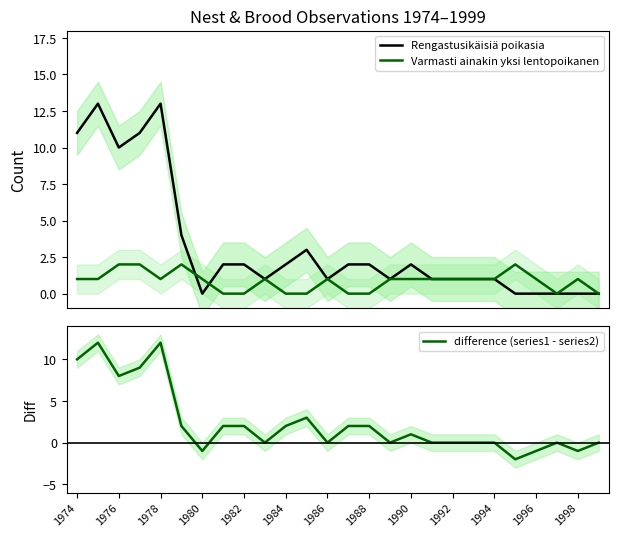

True or false: difference (series1 - series2) has a value of 3 at 1984.

False